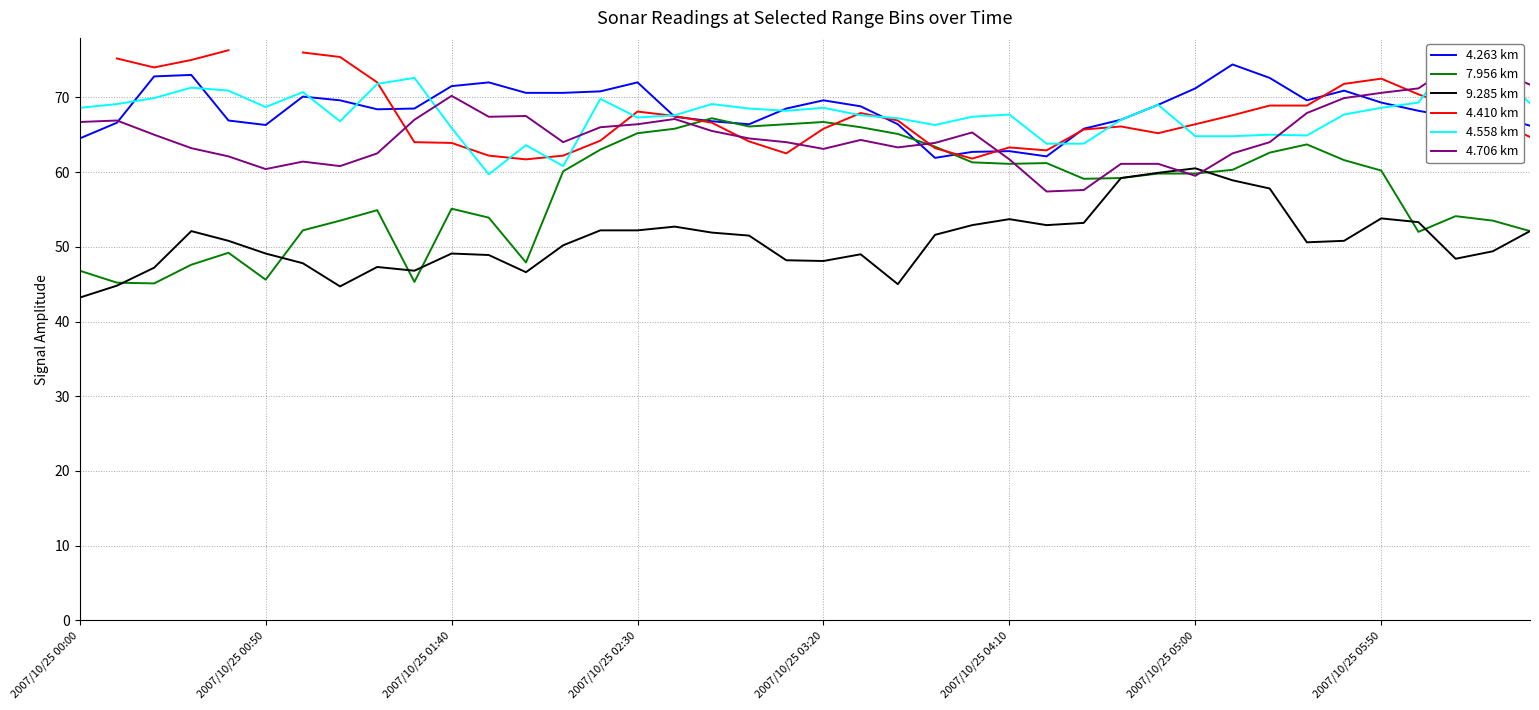

What are all the series names shown in the legend?

4.263 km, 7.956 km, 9.285 km, 4.410 km, 4.558 km, 4.706 km